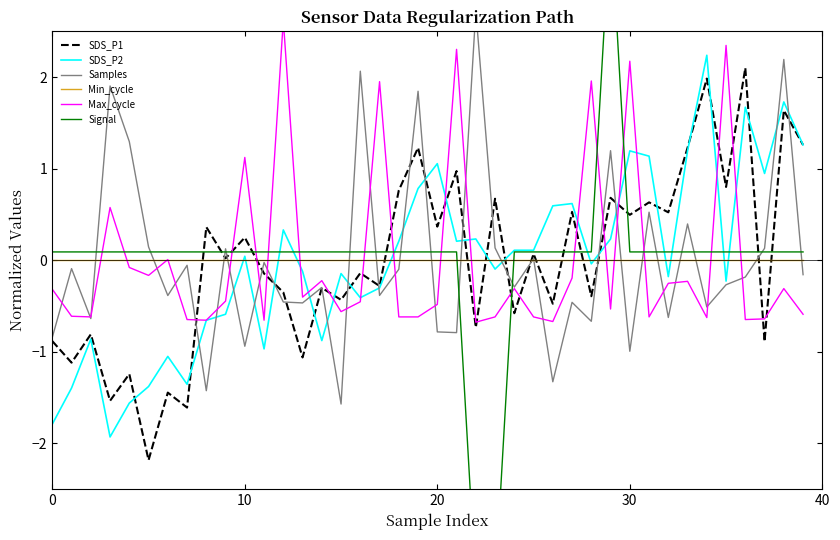

Reading left to right, list all the values displayed in this chart.

SDS_P1: -0.9	-1.1	-0.8	-1.5	-1.2	-2.2	-1.4	-1.6	0.4	0.0	0.2	-0.1	-0.4	-1.1	-0.3	-0.4	-0.1	-0.3	0.8	1.2	0.4	1.0	-0.7	0.7	-0.6	0.1	-0.5	0.5	-0.4	0.7	0.5	0.6	0.5	1.2	2.0	0.8	2.1	-0.9	1.6	1.3
SDS_P2: -1.8	-1.4	-0.9	-1.9	-1.6	-1.4	-1.0	-1.4	-0.7	-0.6	0.0	-1.0	0.3	-0.1	-0.9	-0.1	-0.4	-0.3	0.2	0.8	1.1	0.2	0.2	-0.1	0.1	0.1	0.6	0.6	-0.0	0.2	1.2	1.1	-0.2	1.2	2.2	-0.2	1.7	0.9	1.7	1.3
Samples: -0.8	-0.1	-0.6	1.9	1.3	0.1	-0.4	-0.1	-1.4	0.1	-0.9	-0.0	-0.5	-0.5	-0.3	-1.6	2.1	-0.4	-0.1	1.8	-0.8	-0.8	2.7	0.1	-0.3	0.0	-1.3	-0.5	-0.7	1.2	-1.0	0.5	-0.6	0.4	-0.5	-0.3	-0.2	0.1	2.2	-0.2
Min_cycle: 0.0	0.0	0.0	0.0	0.0	0.0	0.0	0.0	0.0	0.0	0.0	0.0	0.0	0.0	0.0	0.0	0.0	0.0	0.0	0.0	0.0	0.0	0.0	0.0	0.0	0.0	0.0	0.0	0.0	0.0	0.0	0.0	0.0	0.0	0.0	0.0	0.0	0.0	0.0	0.0
Max_cycle: -0.3	-0.6	-0.6	0.6	-0.1	-0.2	0.0	-0.6	-0.7	-0.4	1.1	-0.7	2.6	-0.4	-0.2	-0.6	-0.5	2.0	-0.6	-0.6	-0.5	2.3	-0.7	-0.6	-0.3	-0.6	-0.7	-0.2	2.0	-0.5	2.2	-0.6	-0.3	-0.2	-0.6	2.3	-0.6	-0.6	-0.3	-0.6
Signal: 0.1	0.1	0.1	0.1	0.1	0.1	0.1	0.1	0.1	0.1	0.1	0.1	0.1	0.1	0.1	0.1	0.1	0.1	0.1	0.1	0.1	0.1	-3.6	-3.6	0.1	0.1	0.1	0.1	0.1	3.8	0.1	0.1	0.1	0.1	0.1	0.1	0.1	0.1	0.1	0.1